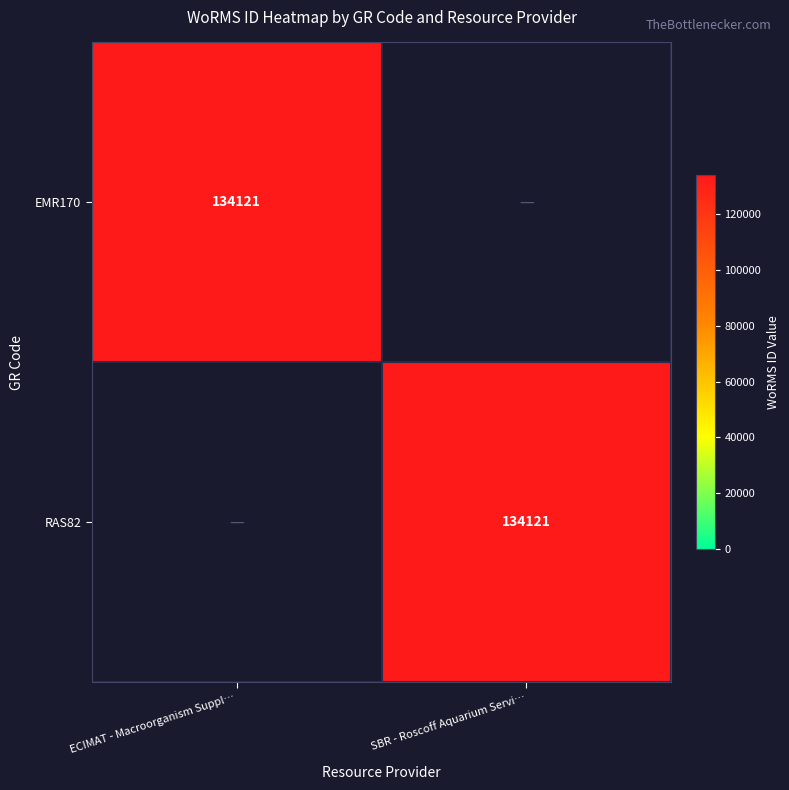

Is it true that EMR170 equals 187020 at ECIMAT - Macroorganism Suppl…?

False